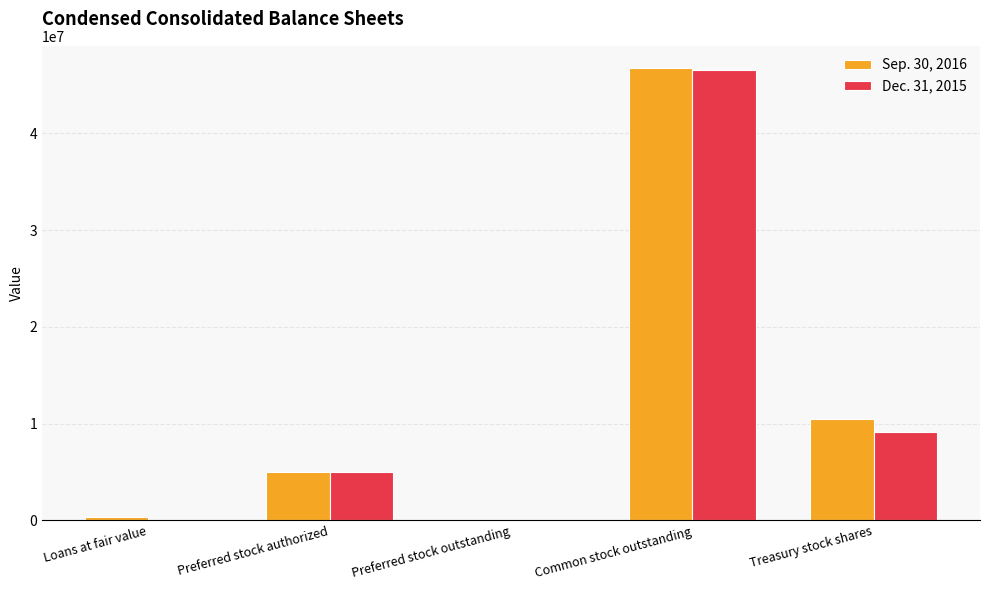

Is the value of Sep. 30, 2016 at Preferred stock authorized greater than the value of Dec. 31, 2015 at Common stock outstanding?

No